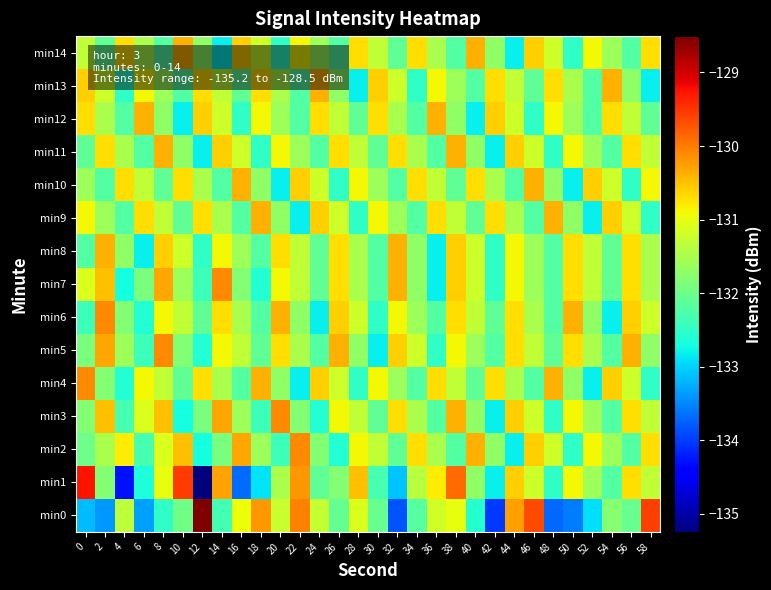

Which category has the lowest value across all series?

12